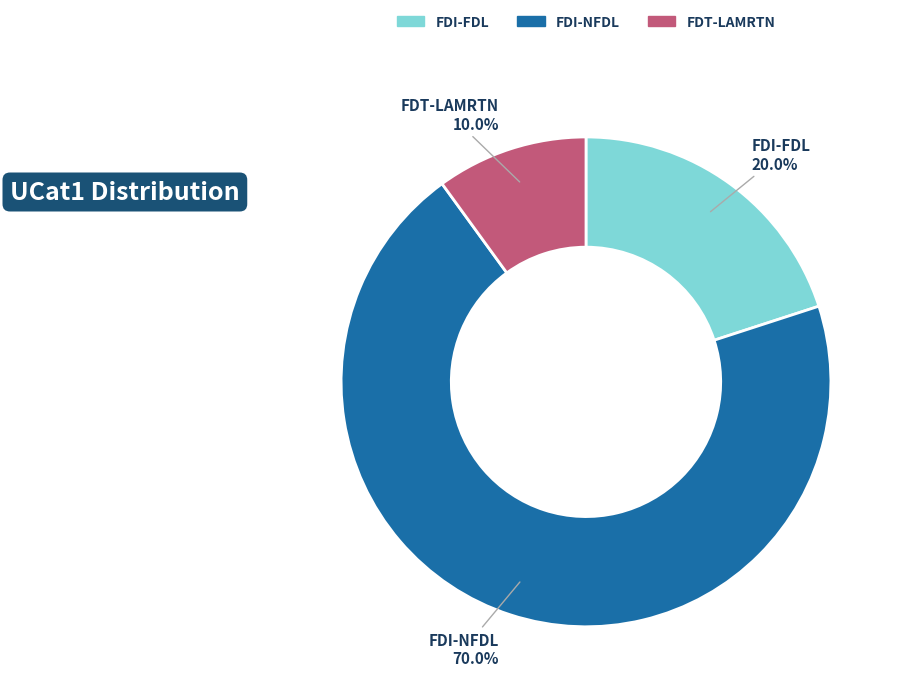

How much of the chart is everything except FDT-LAMRTN?

90.0%